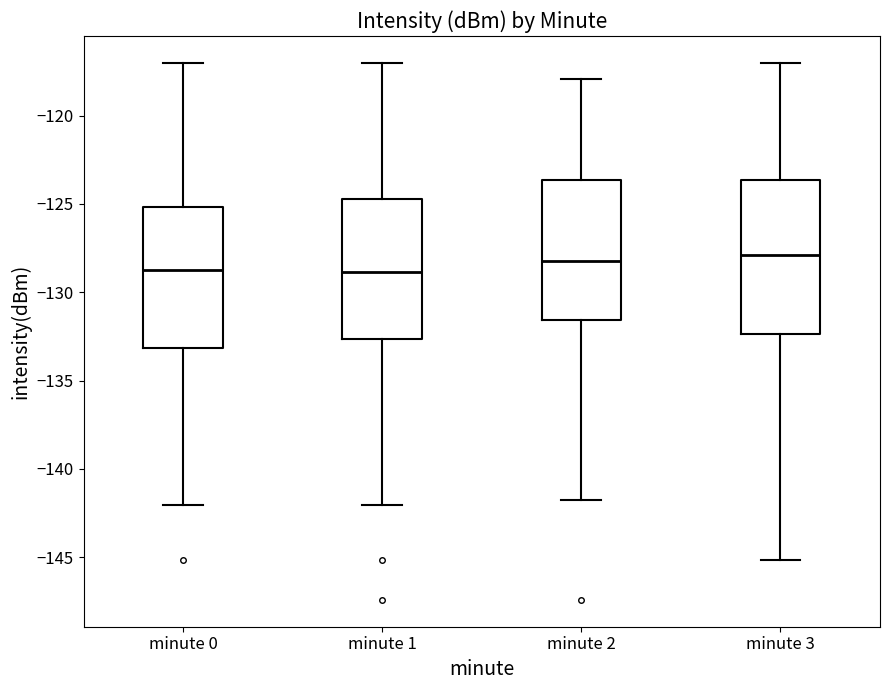

Reading left to right, read every box against the y-axis: the position of its median line, the range the box covers, and the ends of its whiskers. The values are not printed on the chart, so give them approximately, as read against the axis.

minute 0: median -129.0, box -133.0 to -125.0, whiskers -142.0 to -117.0
minute 1: median -129.0, box -132.5 to -124.5, whiskers -142.0 to -117.0
minute 2: median -128.5, box -131.5 to -123.5, whiskers -142.0 to -118.0
minute 3: median -128.0, box -132.5 to -123.5, whiskers -145.0 to -117.0